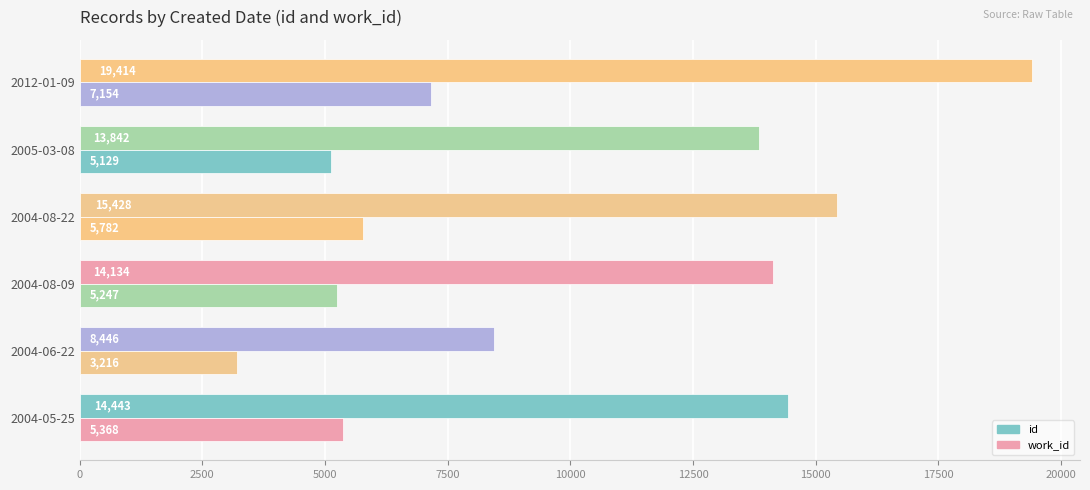

How many data points in id are less than 14443?

3